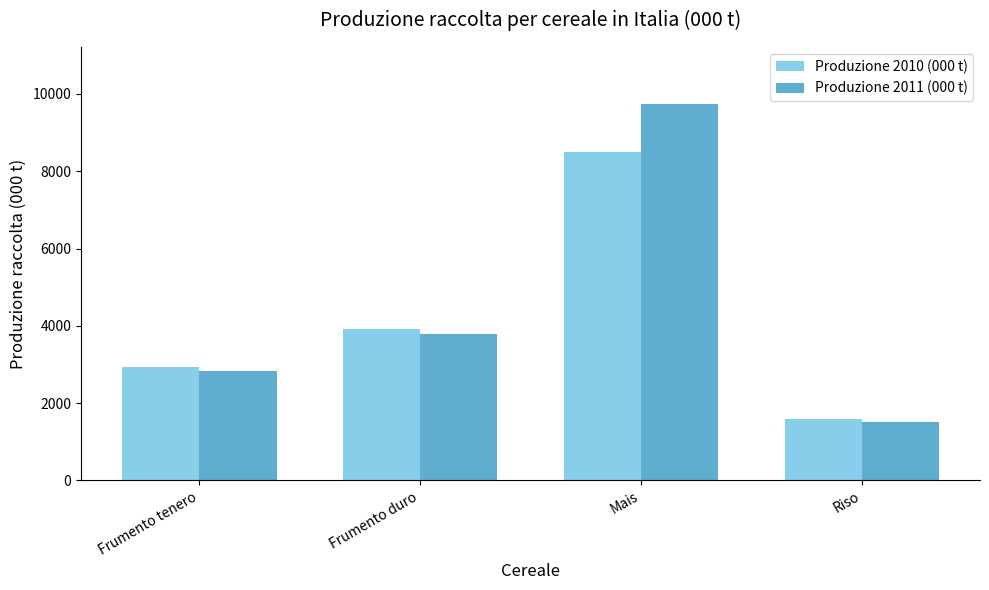

What is the approximate value of Produzione 2010 (000 t) at Riso?

1576.8